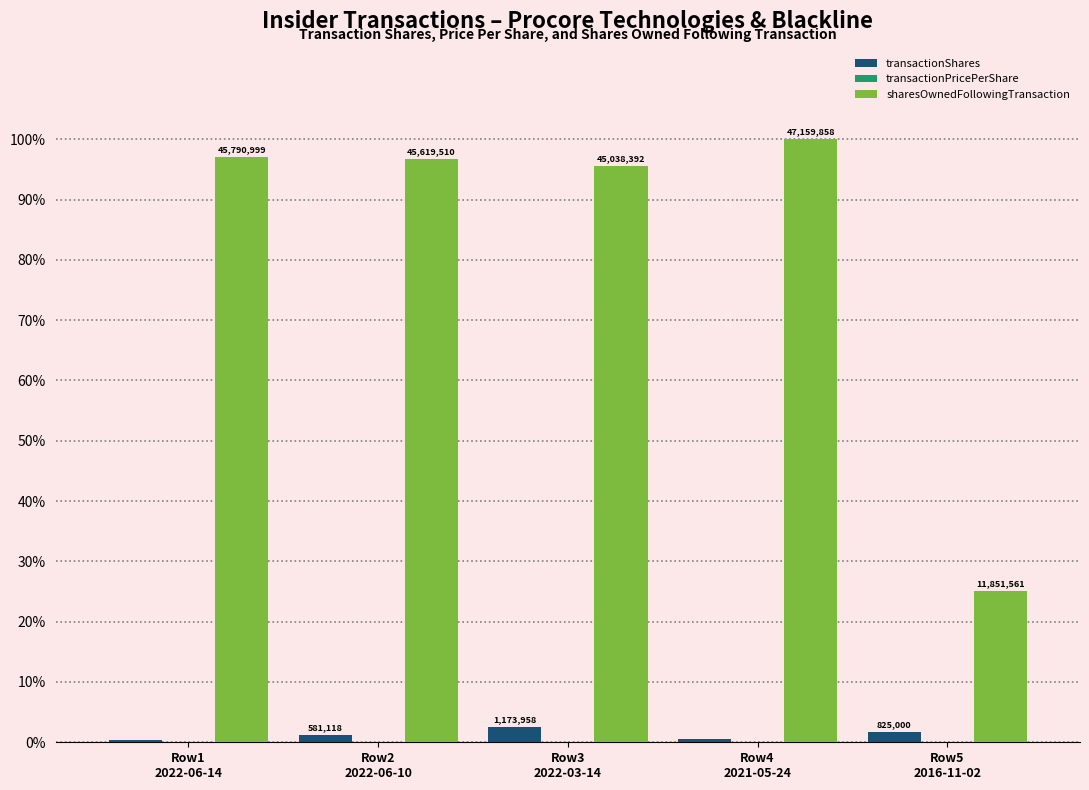

Which category has the lowest value across all series?

Row5
2016-11-02